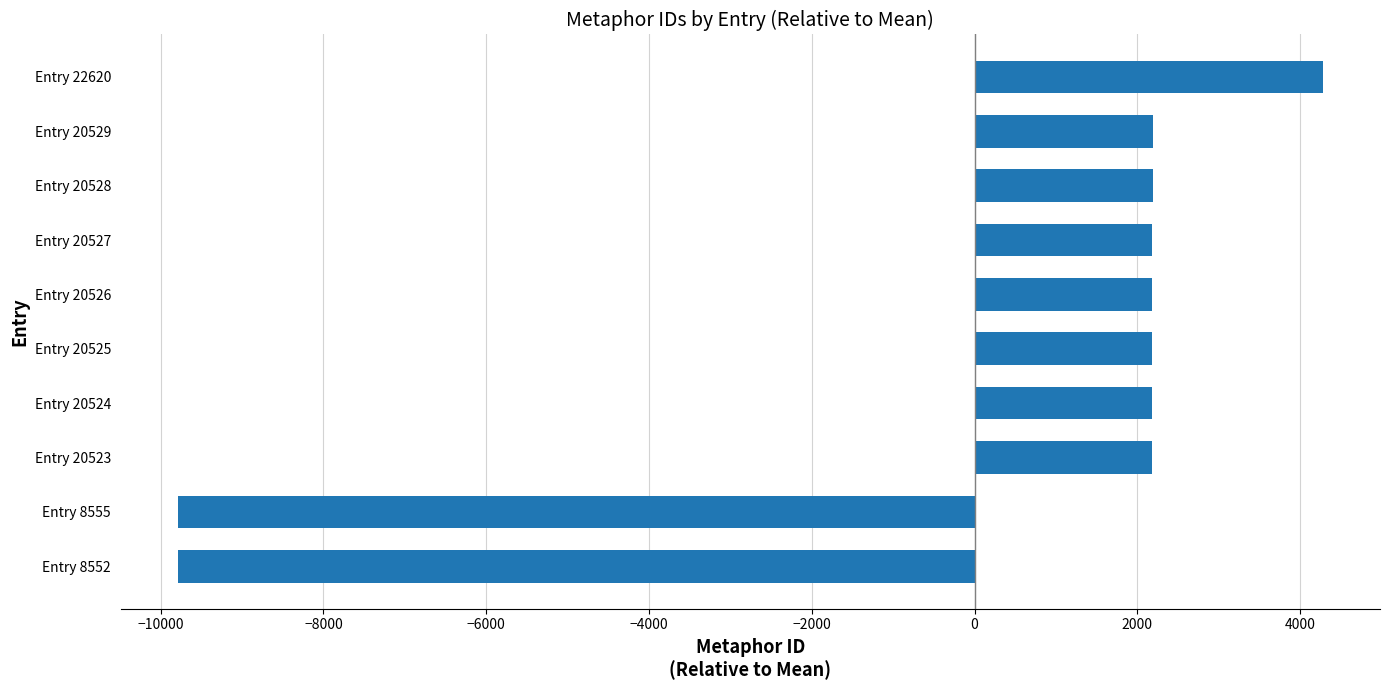

What is the maximum value shown in the chart?

4279.1